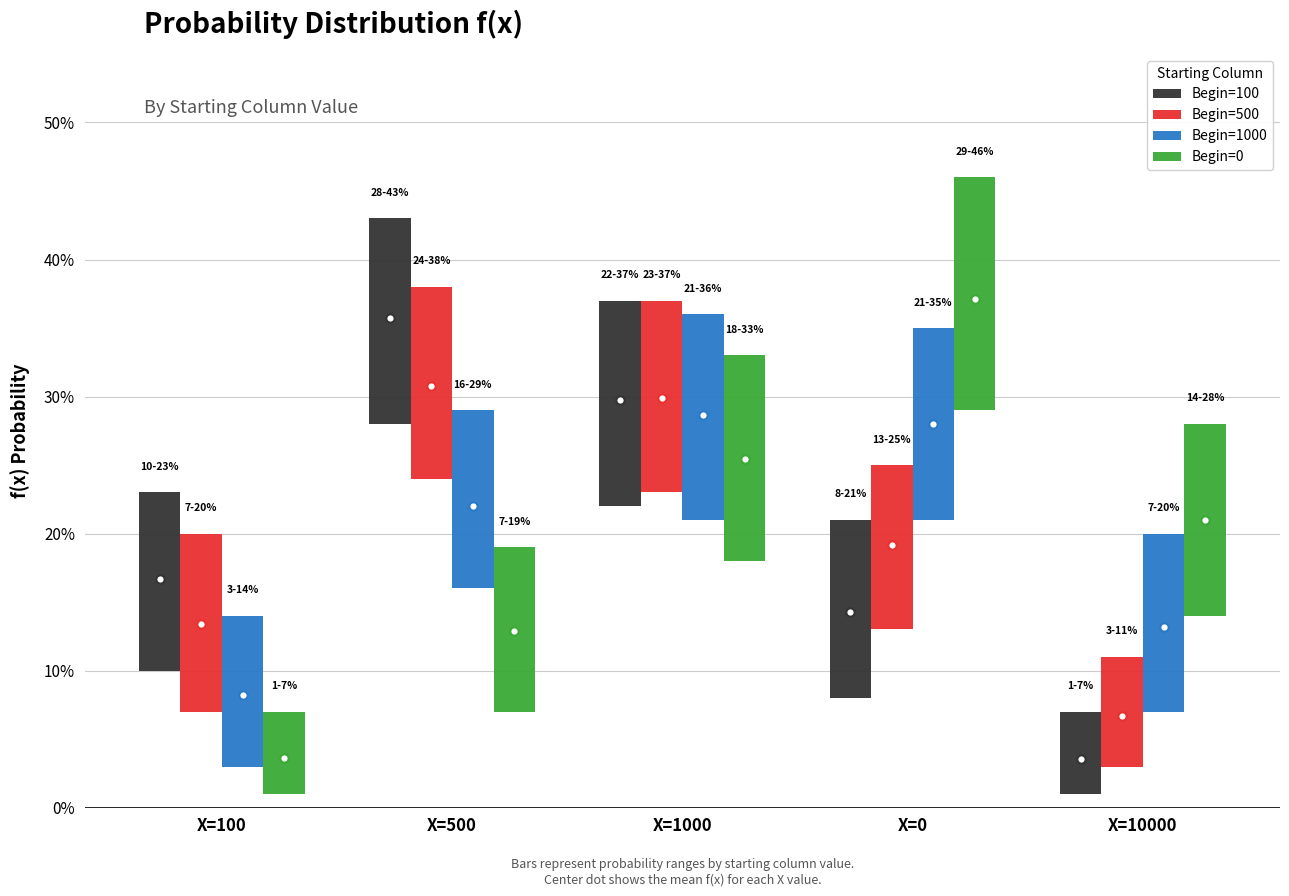

How many series are shown in this chart?

4